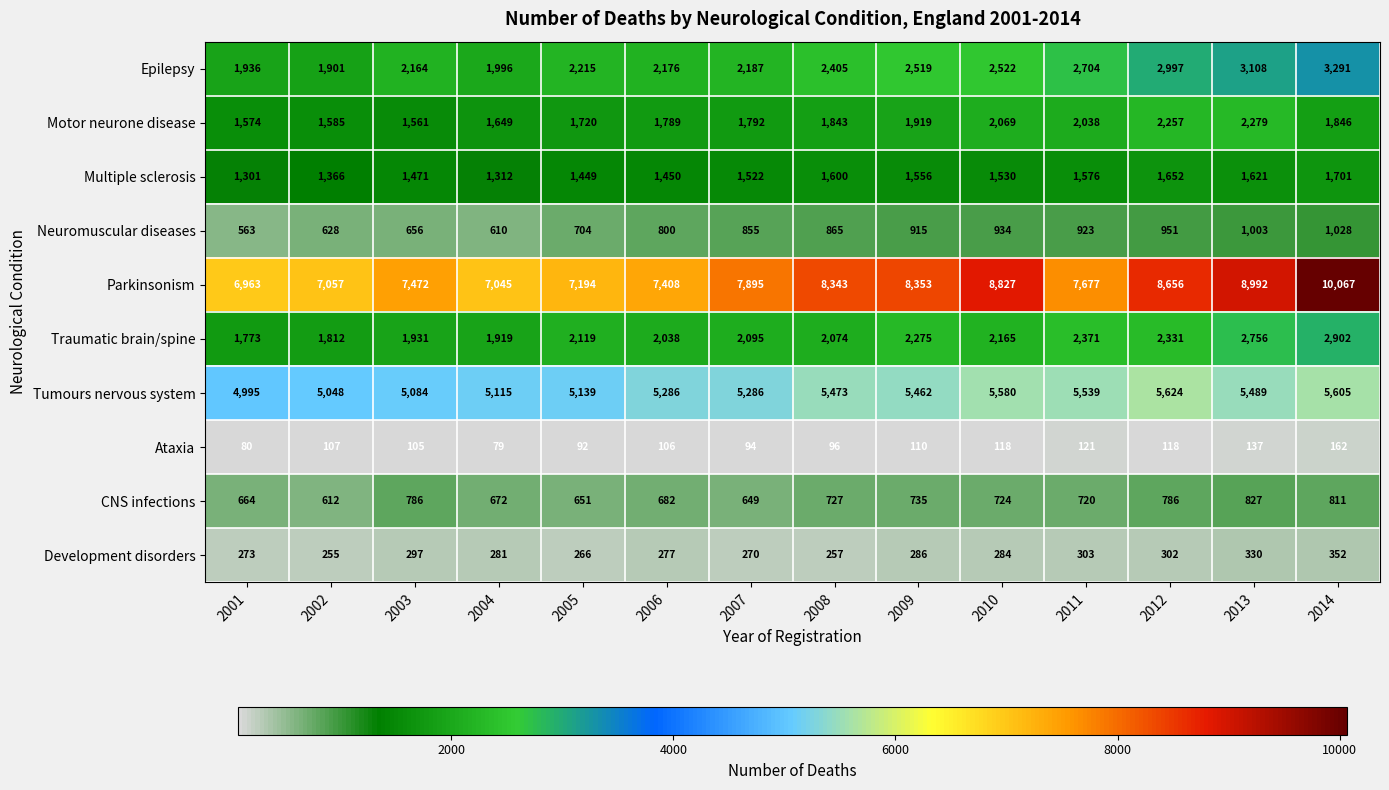

Which label corresponds to the smallest value in the chart?

2004